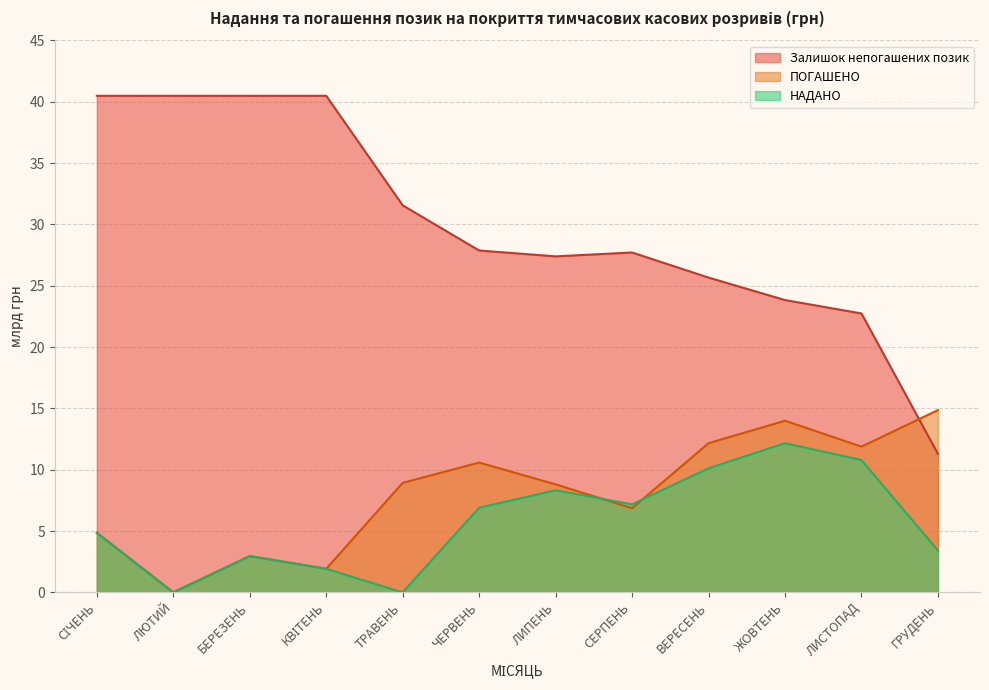

At КВІТЕНЬ, list the series in order from largest to smallest.

Залишок непогашених позик, НАДАНО, ПОГАШЕНО